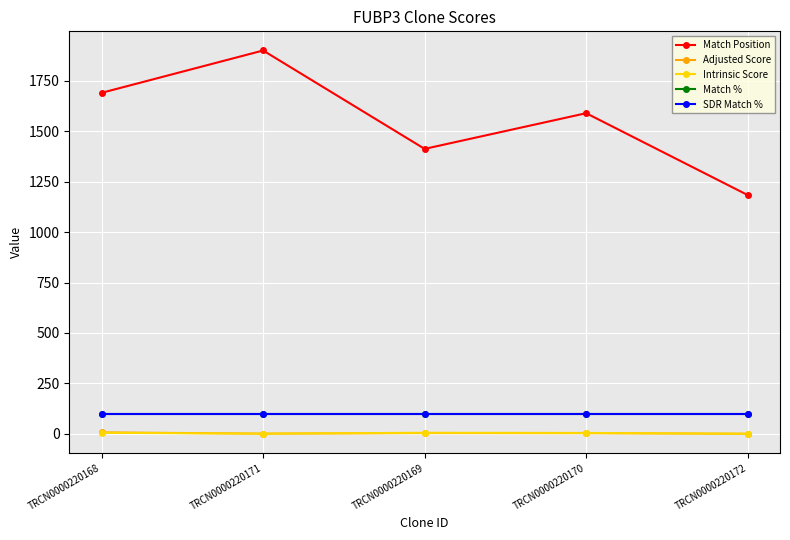

How many data points in Intrinsic Score are above 4?

3